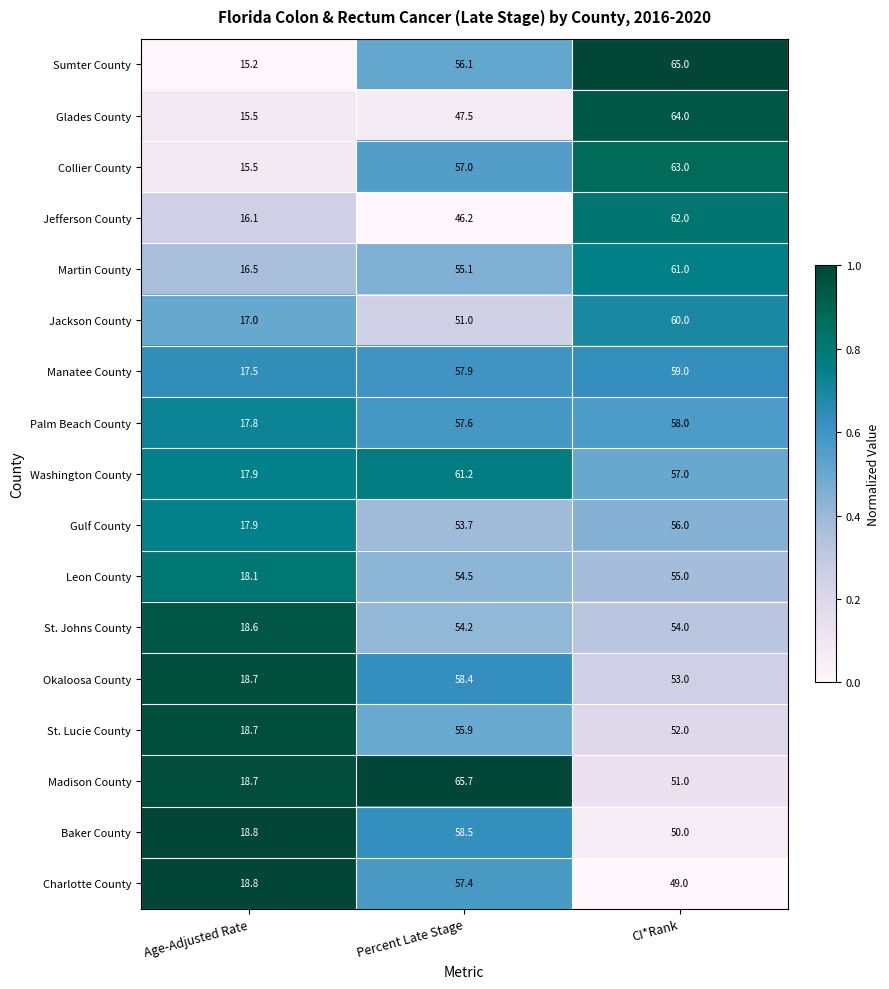

Which series changed the most between Percent Late Stage and CI*Rank?

Glades County